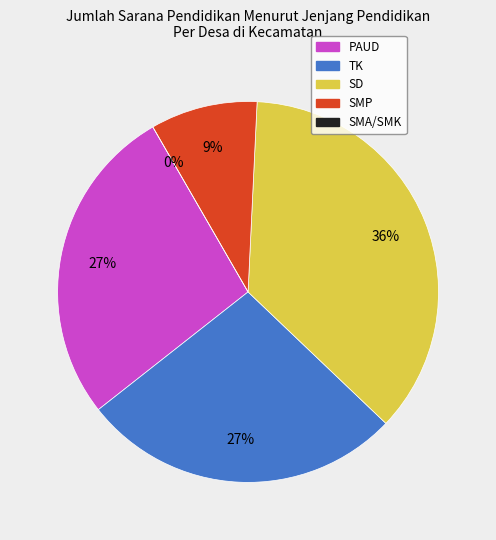

What is the ratio of the value at SMP to the value at TK?

0.3